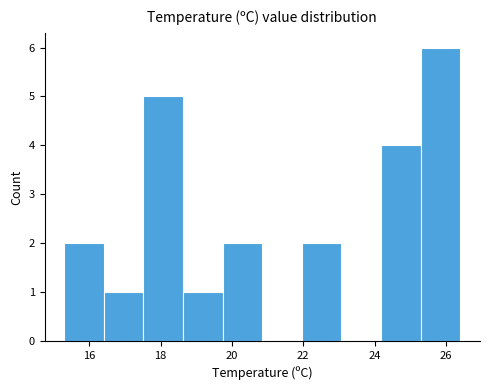

Reading left to right, transcribe this chart: for each bar, give the range it covers on the x-axis and its height. Neither the bar edges nor the heights are printed on the chart, so give them approximately, as read against the axes.

15.4 to 16.4: 2
16.4 to 17.6: 1
17.6 to 18.6: 5
18.6 to 19.8: 1
19.8 to 20.8: 2
20.8 to 22.0: 0
22.0 to 23.0: 2
23.0 to 24.2: 0
24.2 to 25.2: 4
25.2 to 26.4: 6